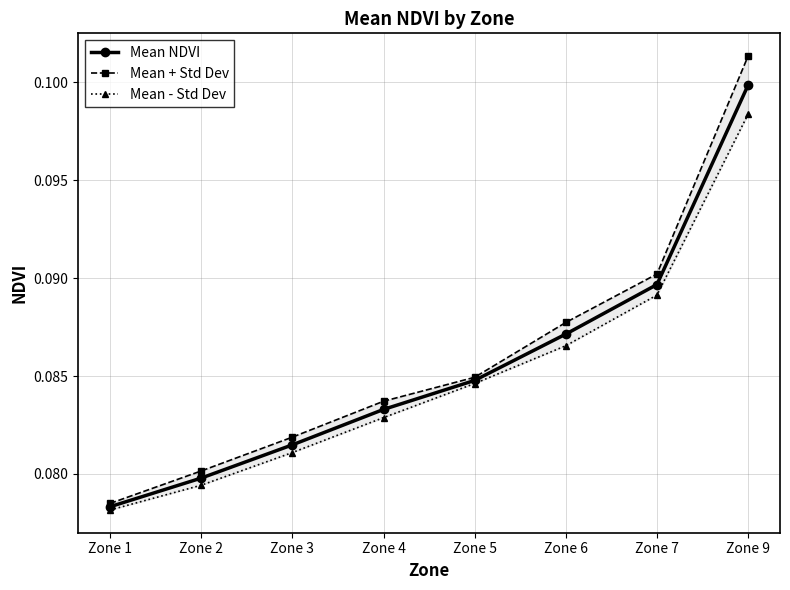

The value of Mean - Std Dev at Zone 5 is 0.1. True or false?

False